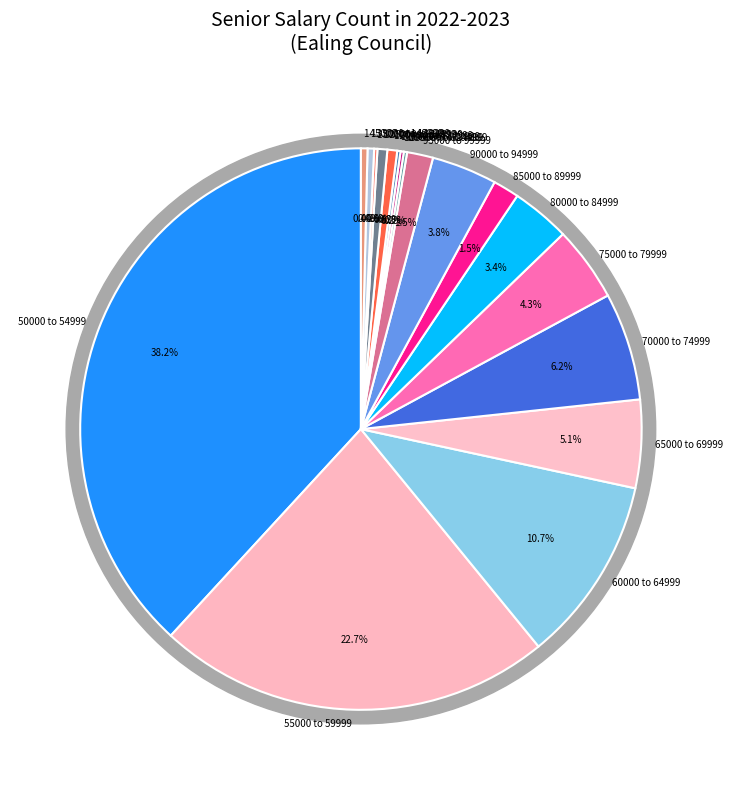

Approximately how many times larger is the value at 120000 to 124999 compared to 60000 to 64999?

0.1